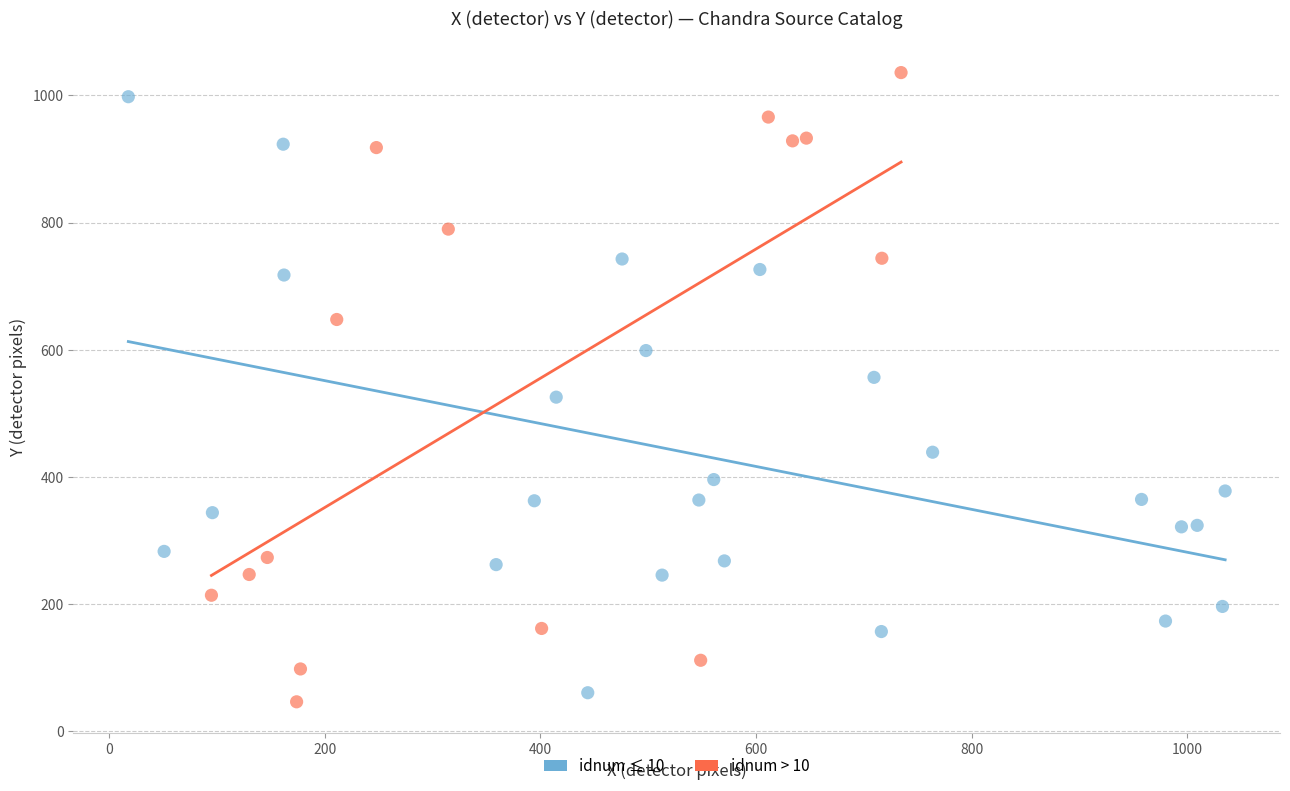

Which series has the largest Y range (max minus min)?

idnum > 10